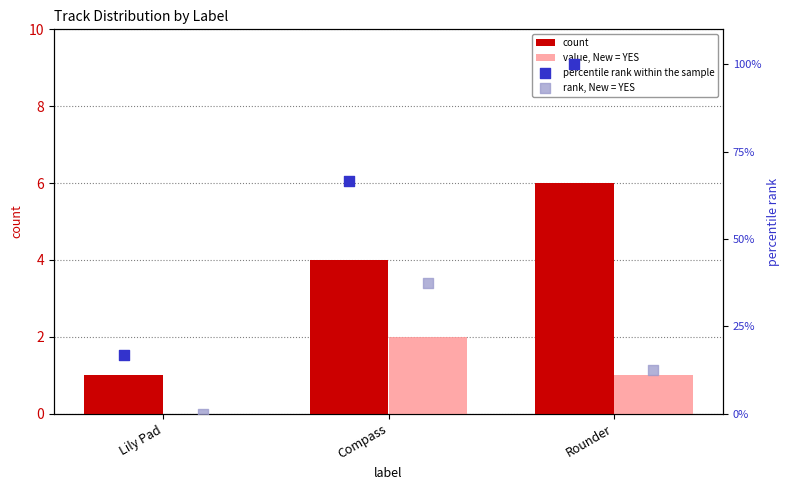

Which series has the largest total across all categories?

percentile rank within the sample